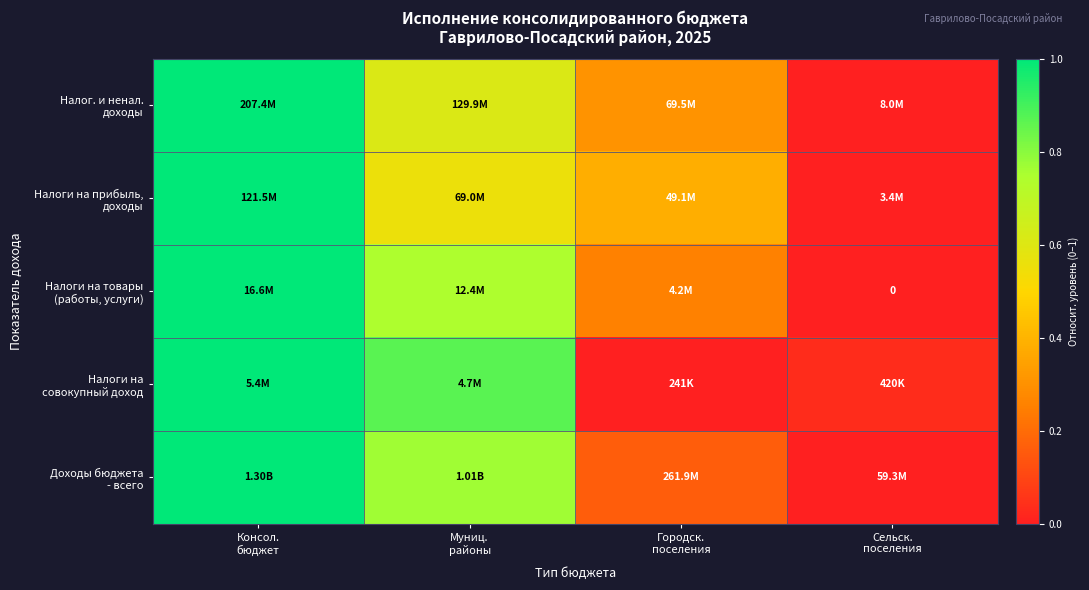

What value does the Налоги на прибыль, доходы series have at Муниц. районы?

0.6